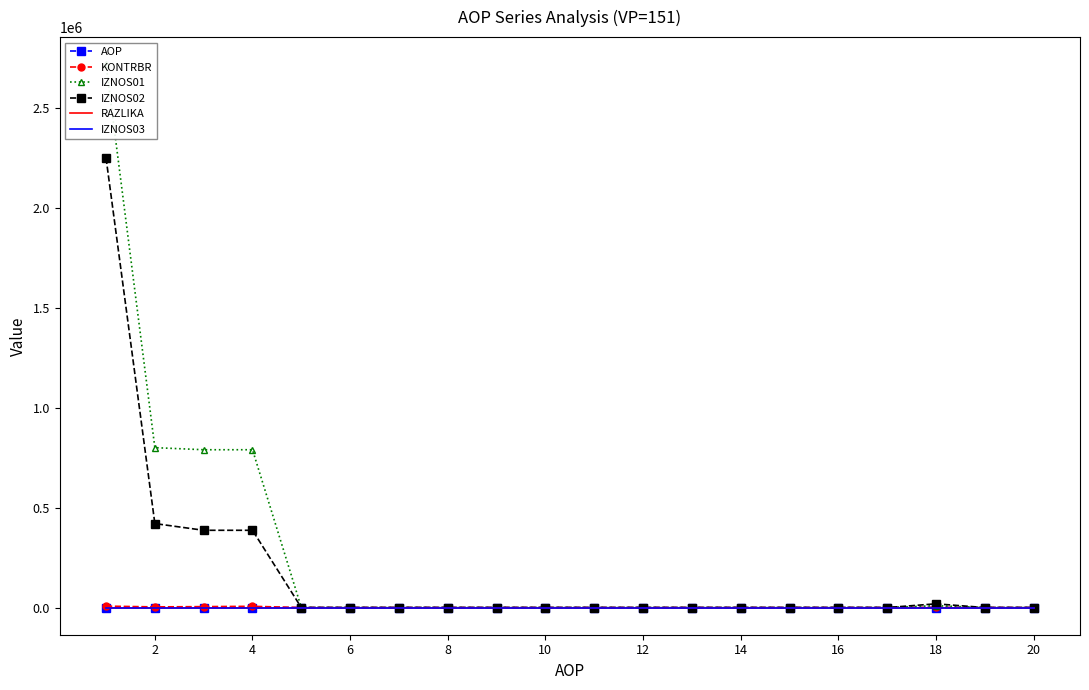

Between 0 and 6, which series saw the biggest shift?

IZNOS01